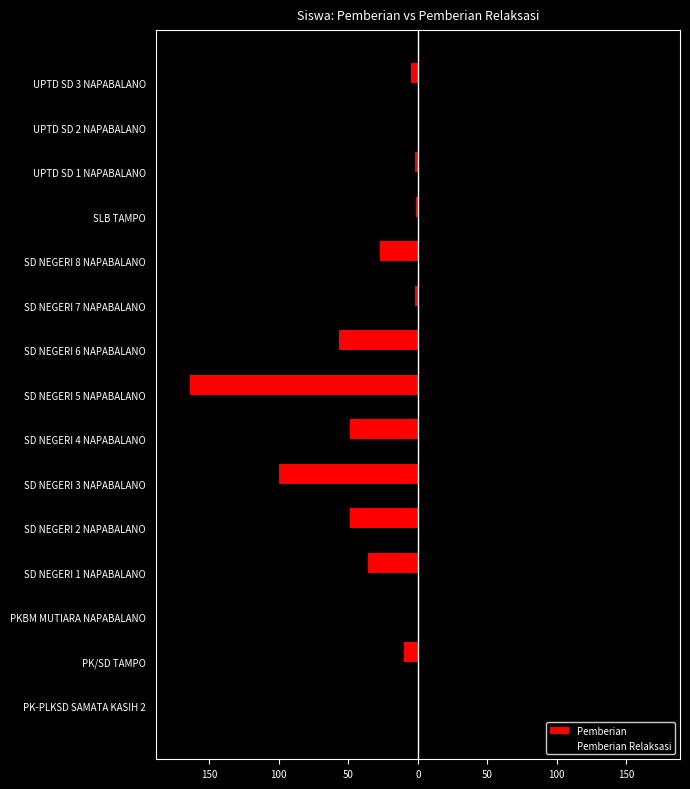

What are all the series names shown in the legend?

Pemberian, Pemberian Relaksasi